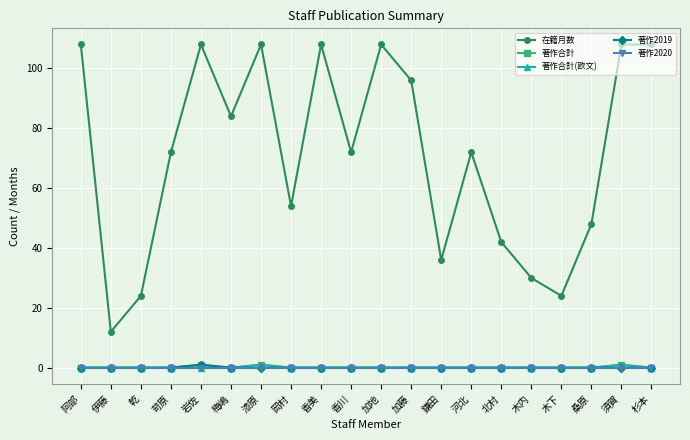

How many lines are shown in the chart?

5